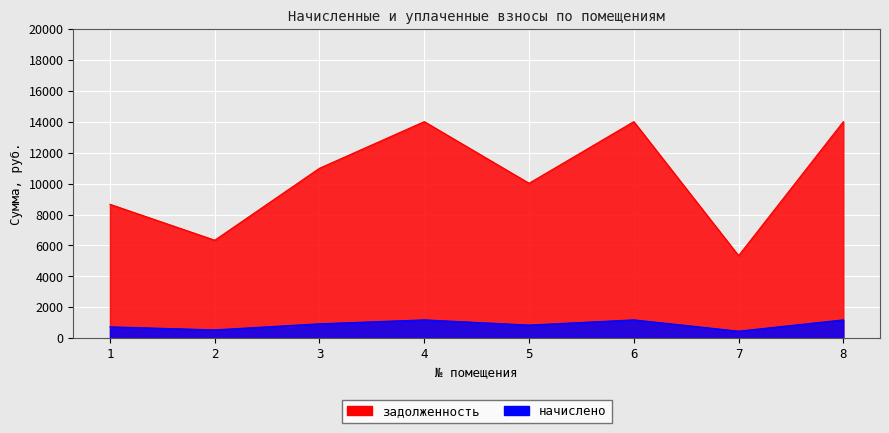

At which category does начислено reach its first local valley?

2